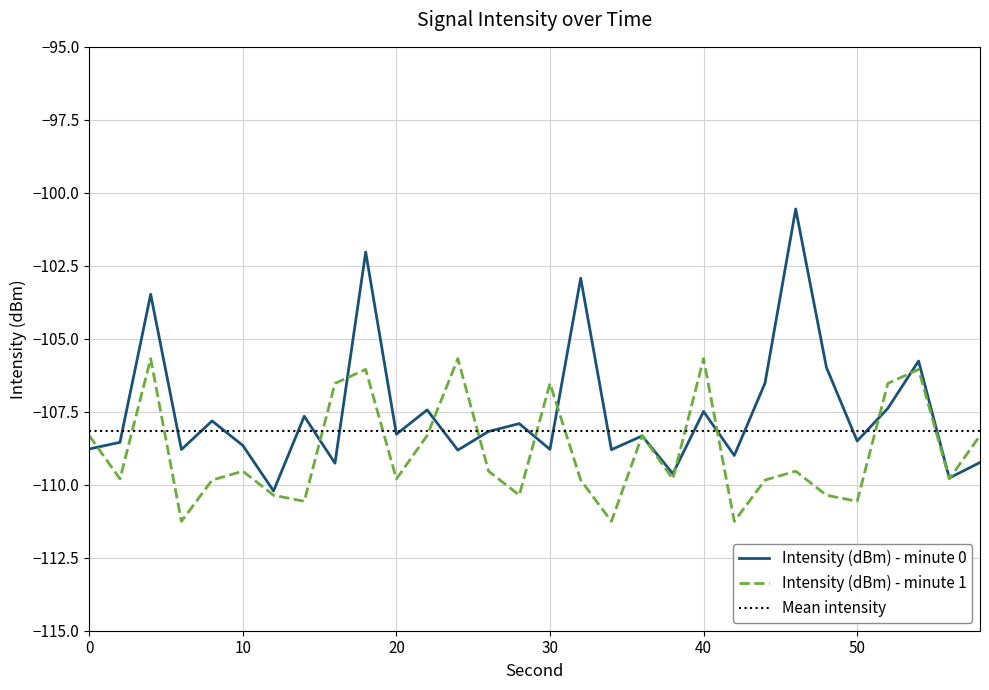

True or false: Intensity (dBm) - minute 1 and Intensity (dBm) - minute 0 cross at least once.

True